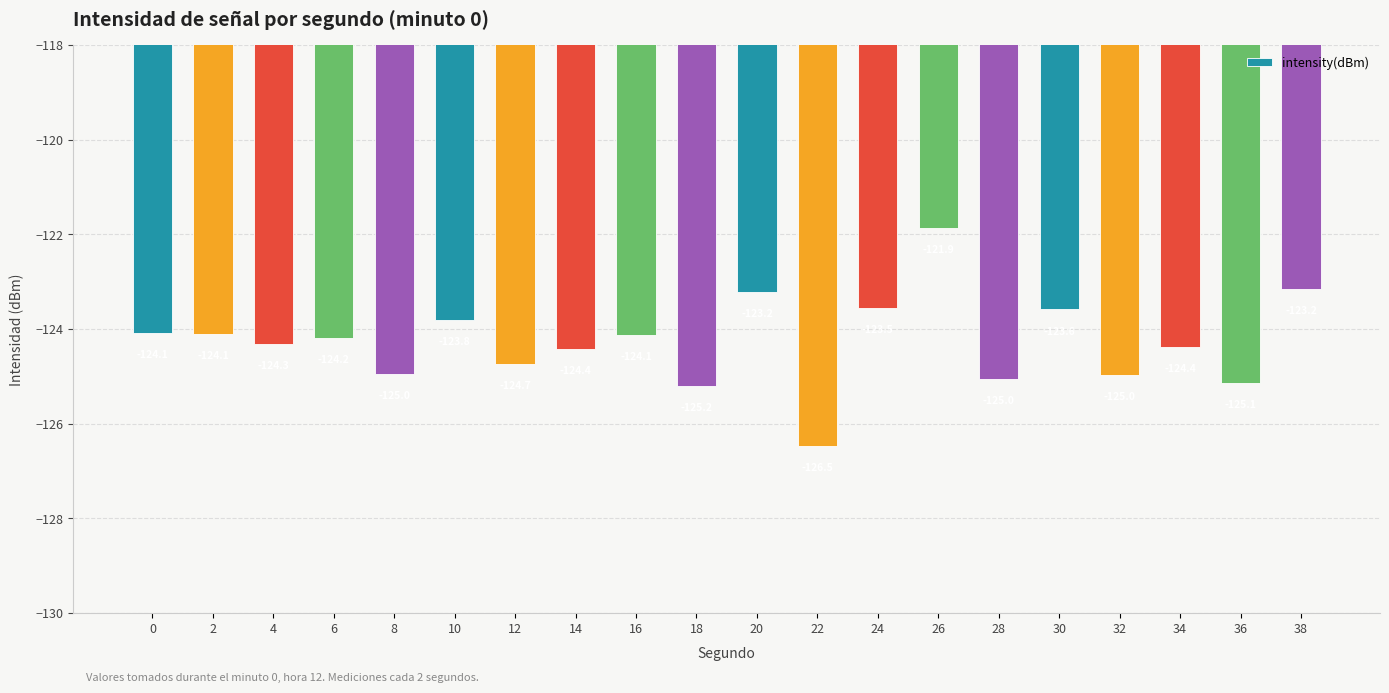

What is the value of the 7th bar from the left?

-124.7